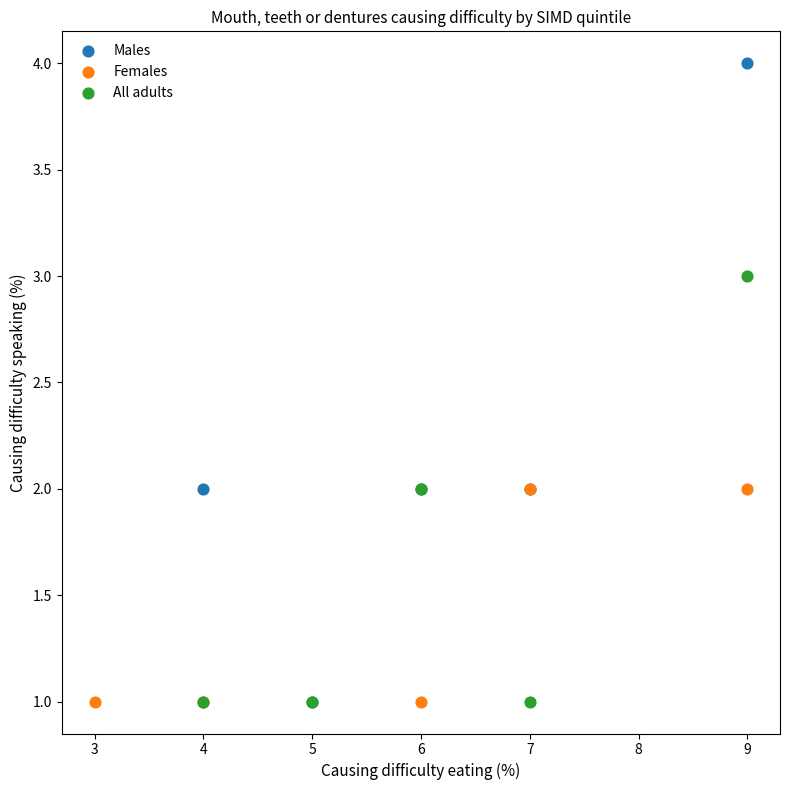

Which series has the widest spread of Y values?

Males